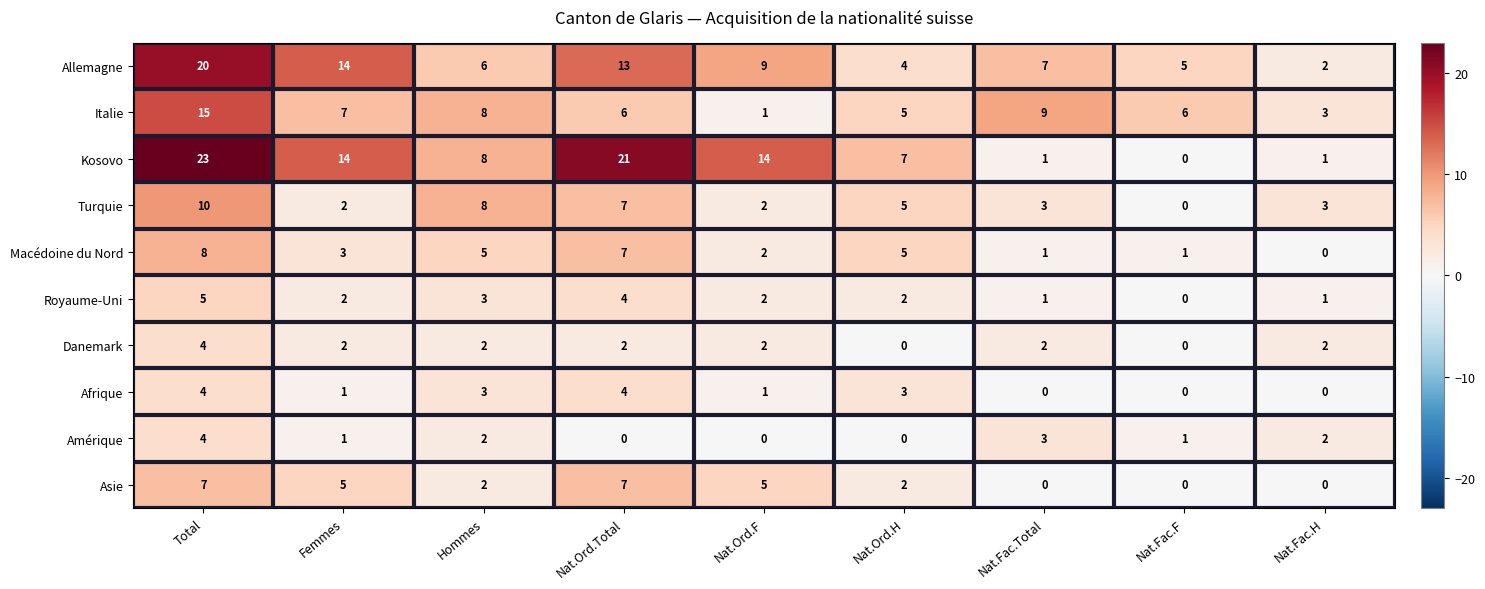

Count the number of data series in this chart.

10